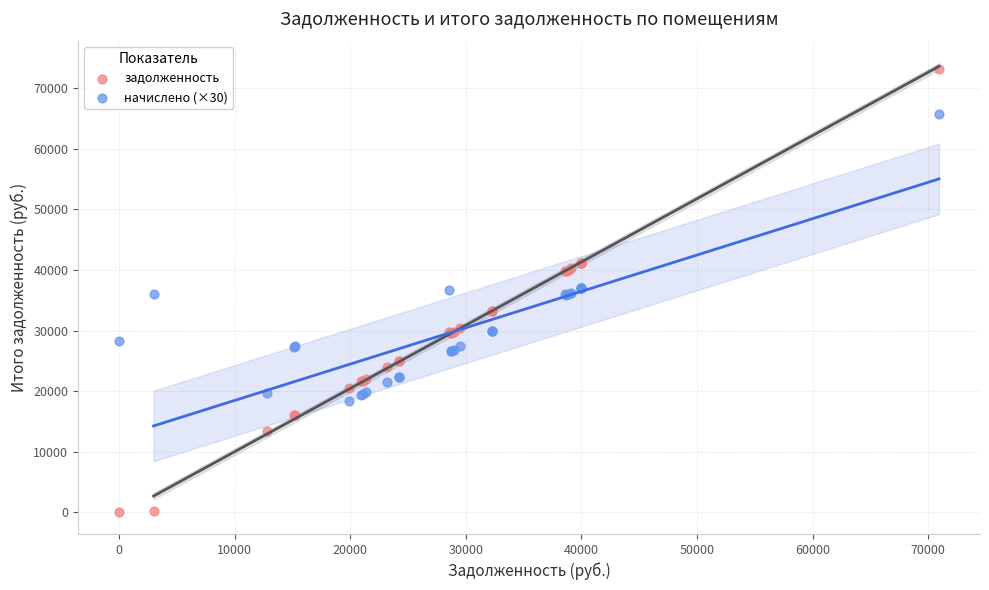

Which series has the largest Y range (max minus min)?

задолженность